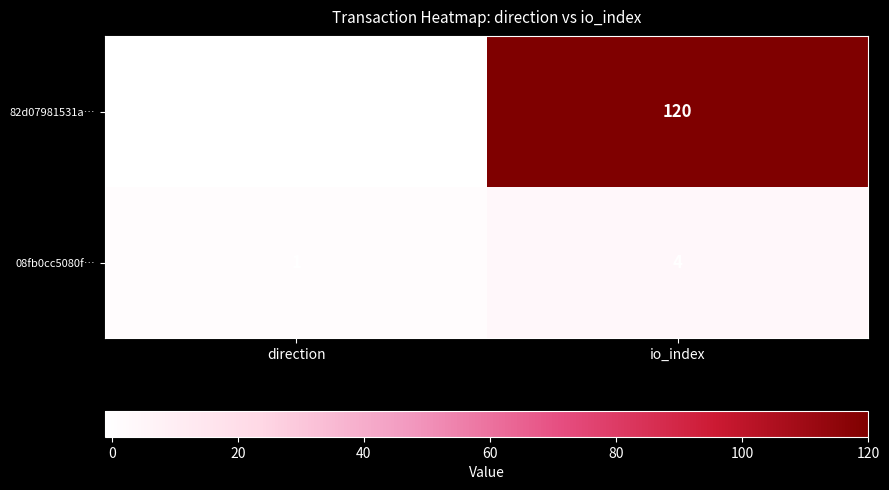

What is the spread (max minus min) of values at direction?

2